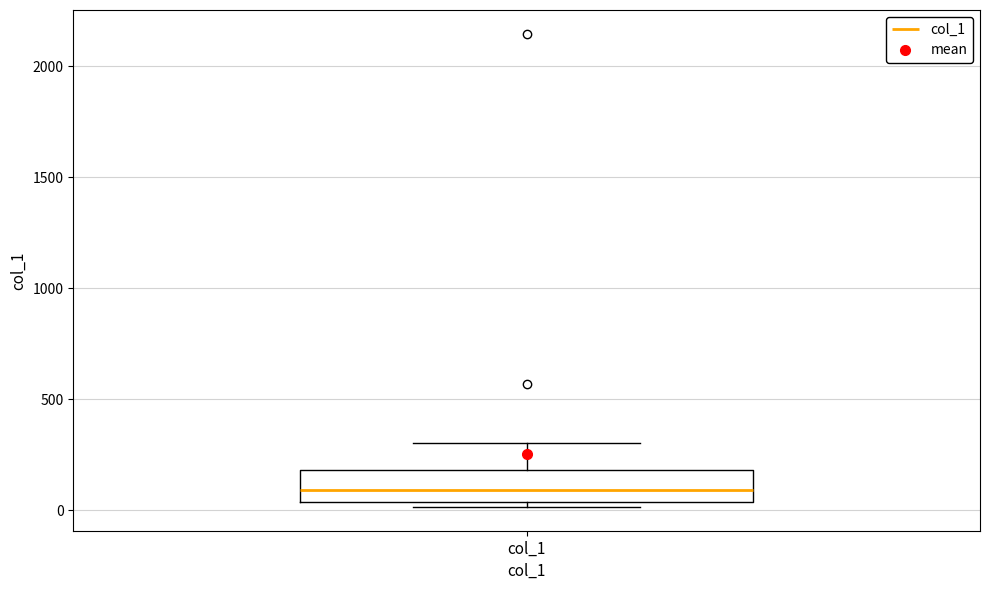

Transcribe this box plot: give where the median line is, the range the box spans, and where the two whiskers end, as read against the y-axis. The values are not printed on the chart, so give them approximately, as read against the axis.

median 100, box 50 to 200, whiskers 0 to 300